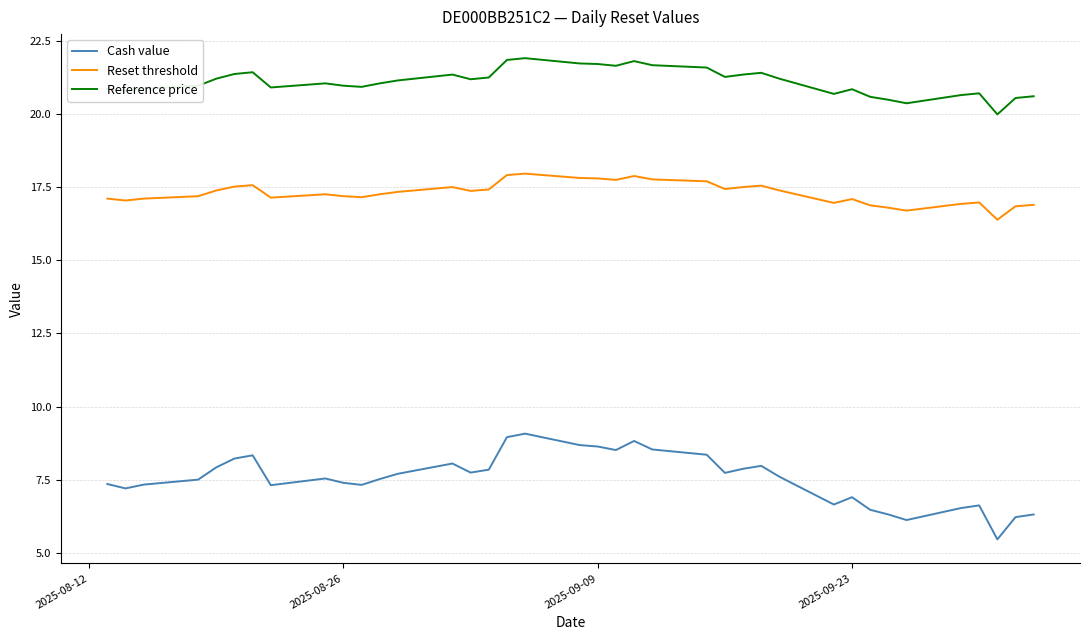

Which series has the largest total across all categories?

Reference price